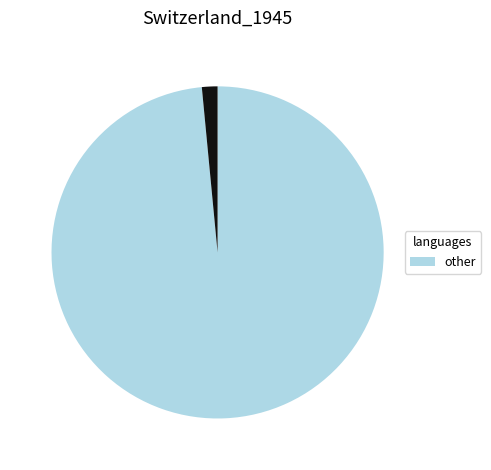

Is there any slice that represents more than half of the pie?

Yes